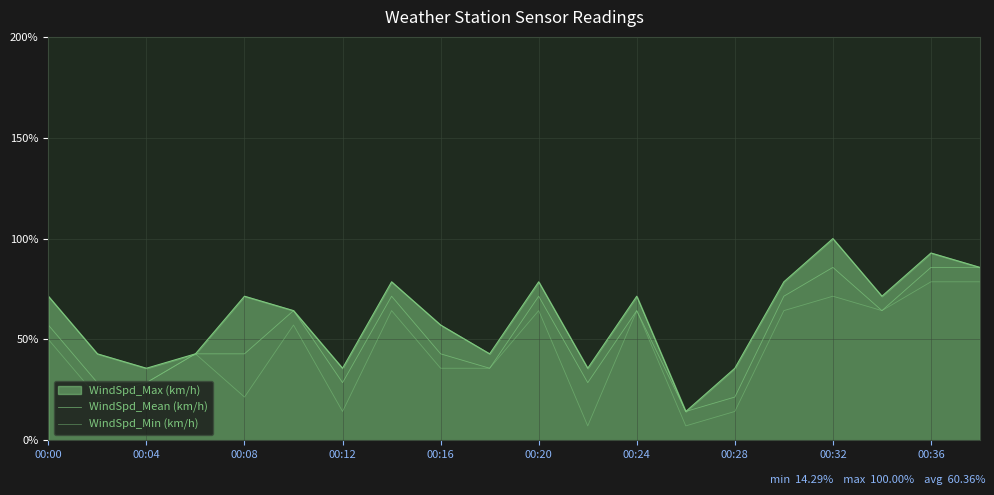

What is the value of the WindSpd_Mean (km/h) point at the 3rd from the left?

28.6